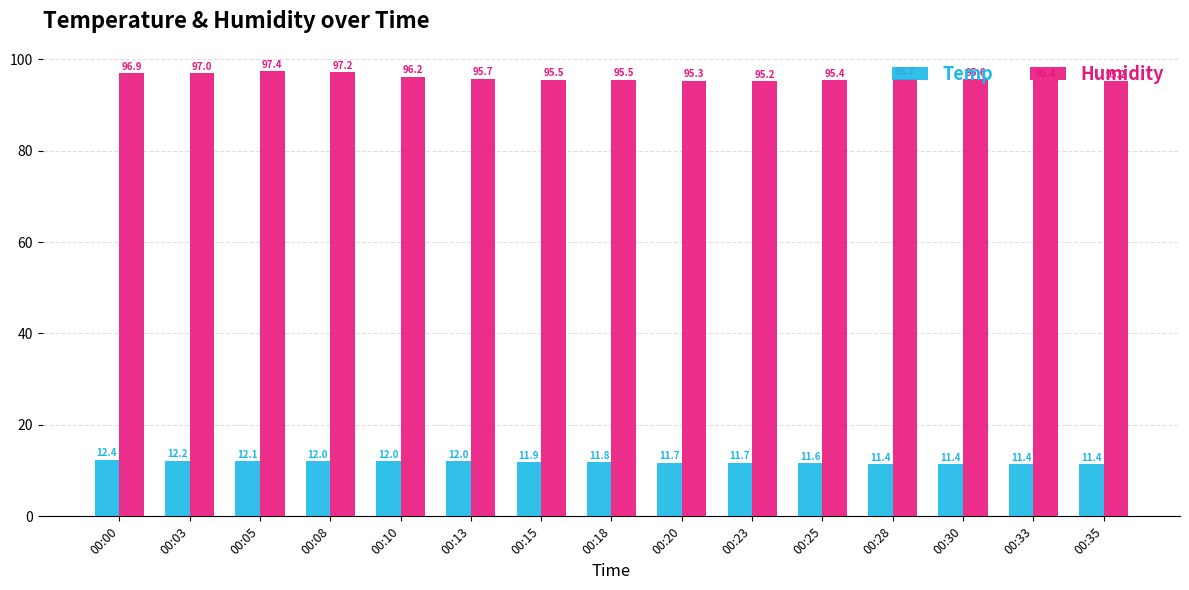

What are all the series names shown in the legend?

Temp, Humidity